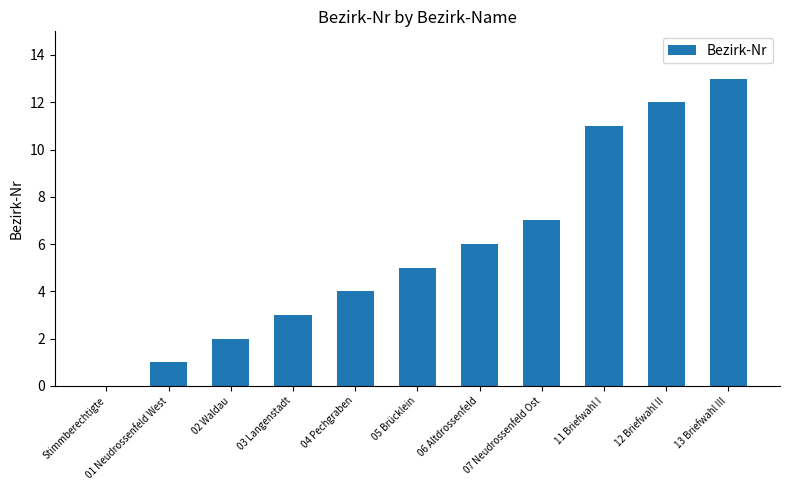

What is the sum of the values at 01 Neudrossenfeld West and 04 Pechgraben?

5